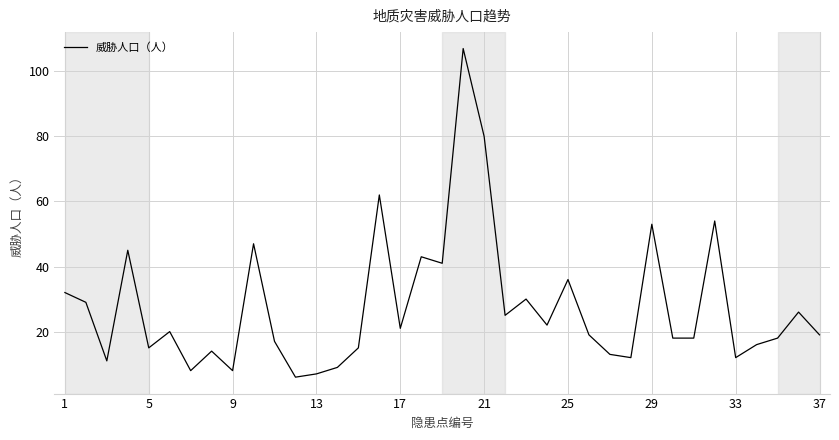

What is the minimum value shown in the chart?

6